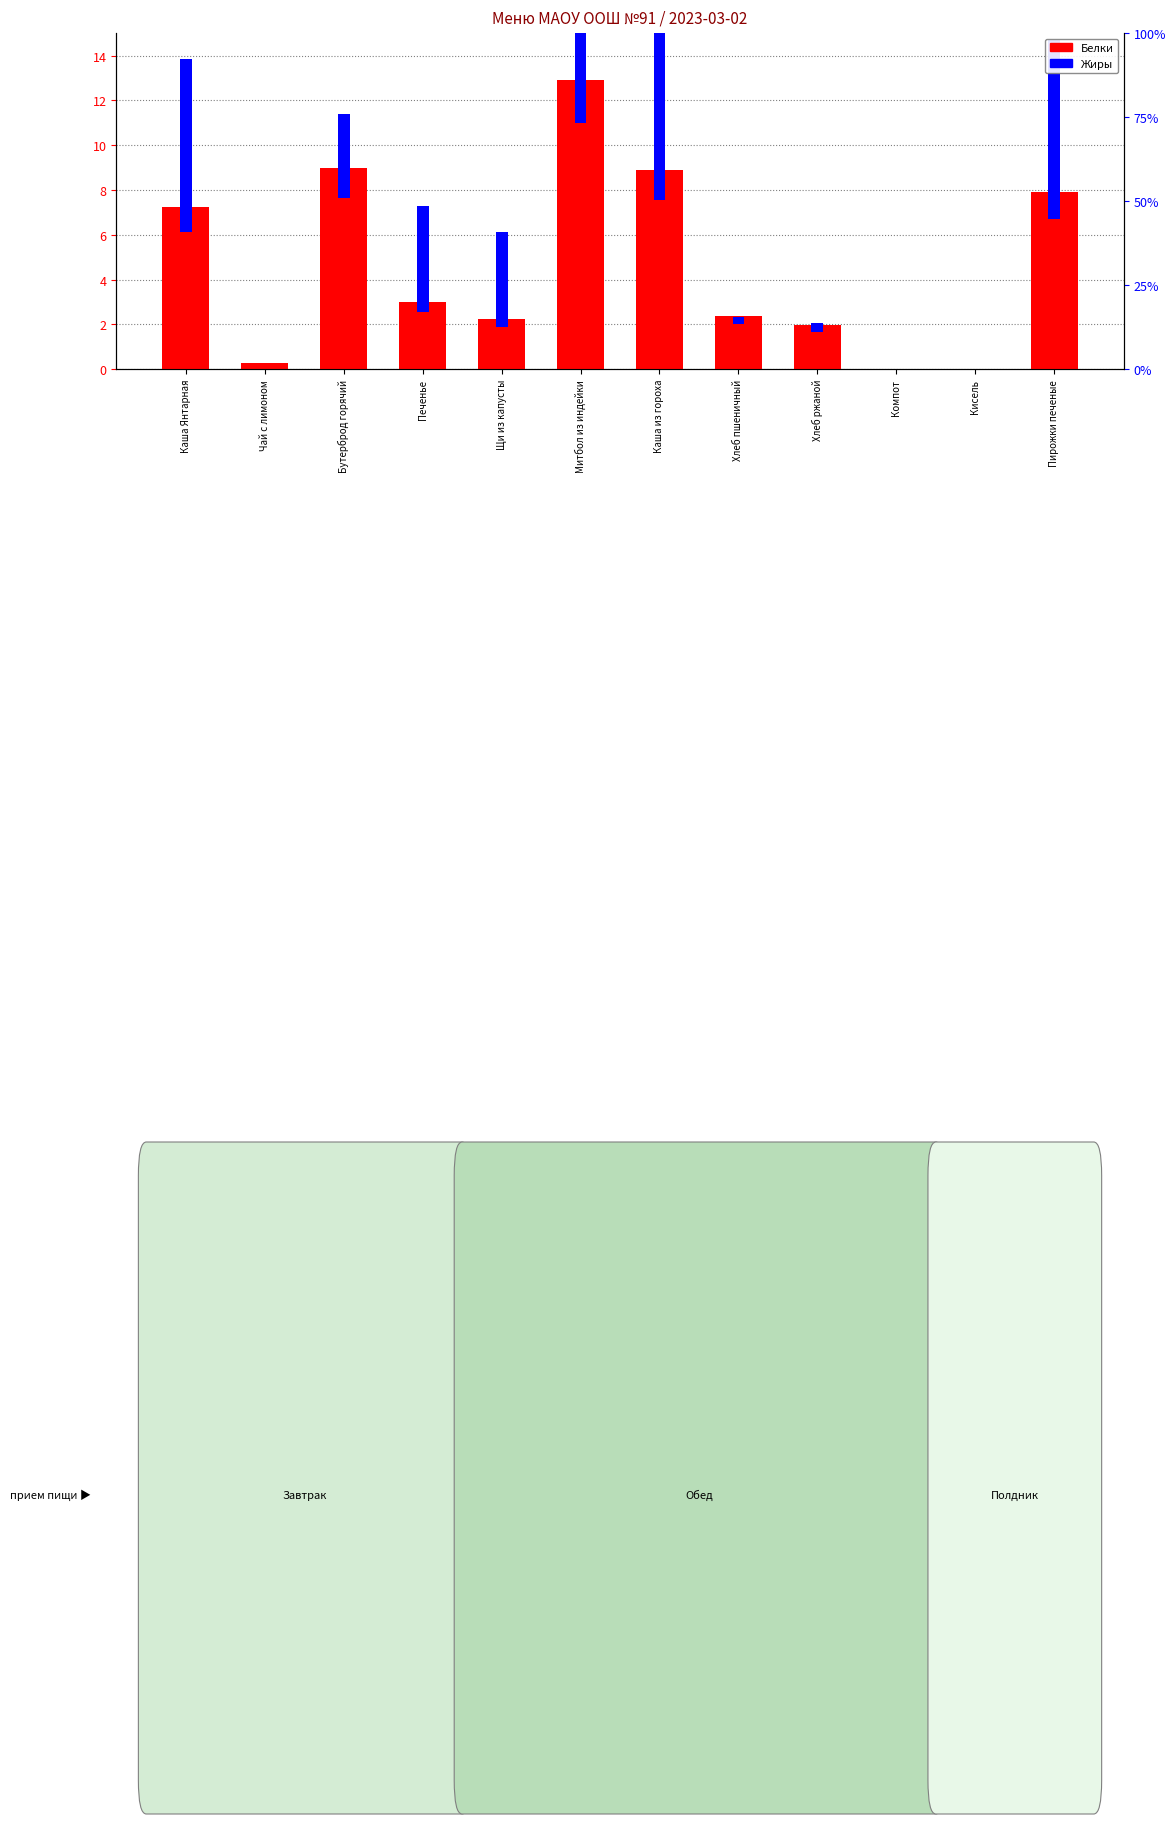

Reading left to right, what are all the values shown in this chart?

Белки: 7.2	0.3	9.0	3.0	2.2	12.9	8.9	2.4	2.0	0.0	0.0	7.9
Жиры: 7.7	0.0	3.8	4.7	4.2	12.0	8.7	0.3	0.4	0.0	0.0	8.0